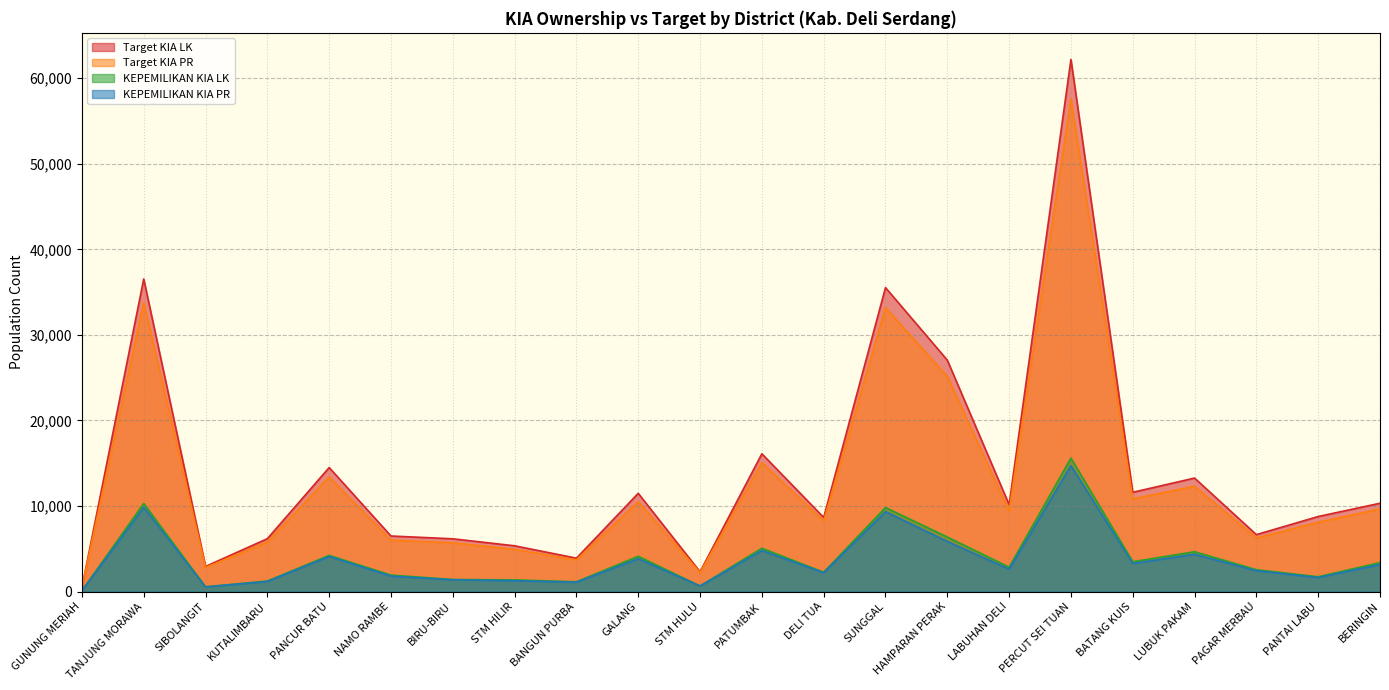

List the labels in order of Target KIA PR value, smallest first.

GUNUNG MERIAH, STM HULU, SIBOLANGIT, BANGUN PURBA, STM HILIR, BIRU-BIRU, KUTALIMBARU, NAMO RAMBE, PAGAR MERBAU, PANTAI LABU, DELI TUA, LABUHAN DELI, BERINGIN, GALANG, BATANG KUIS, LUBUK PAKAM, PANCUR BATU, PATUMBAK, HAMPARAN PERAK, SUNGGAL, TANJUNG MORAWA, PERCUT SEI TUAN